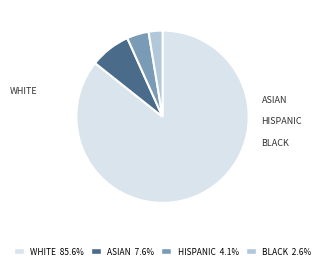

Rank the categories by value from lowest to highest.

3, 2, 1, 0